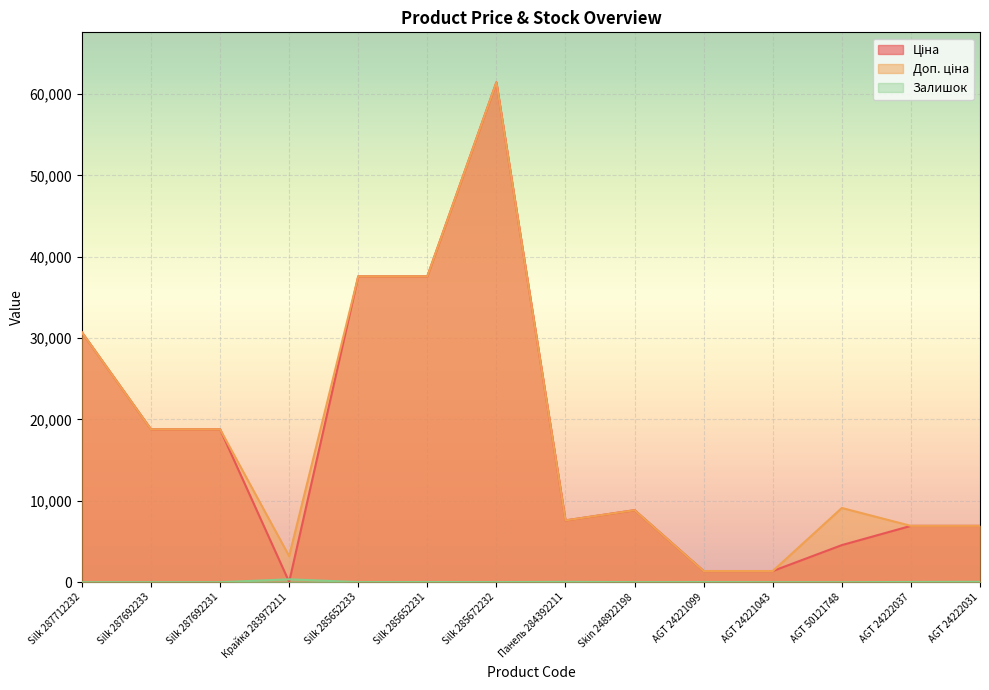

Which series changed the most between Silk 287692233 and Silk 285652231?

Ціна